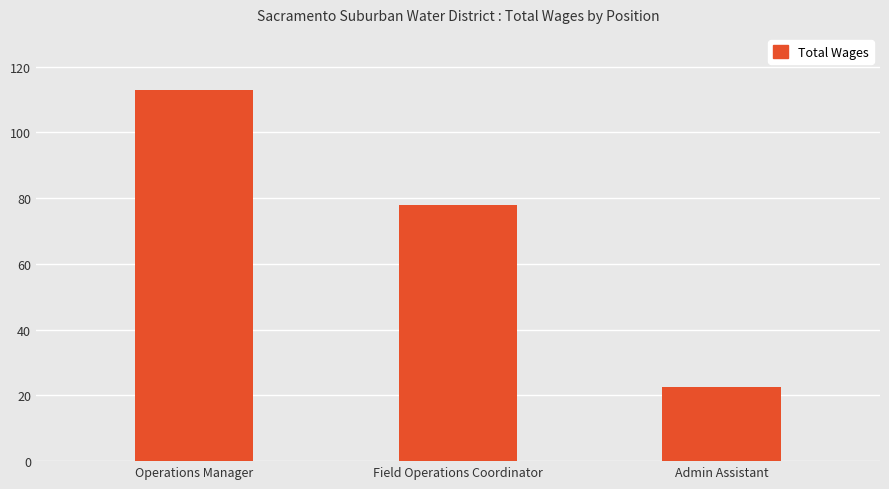

List the labels in order of value, smallest first.

Admin Assistant, Field Operations Coordinator, Operations Manager